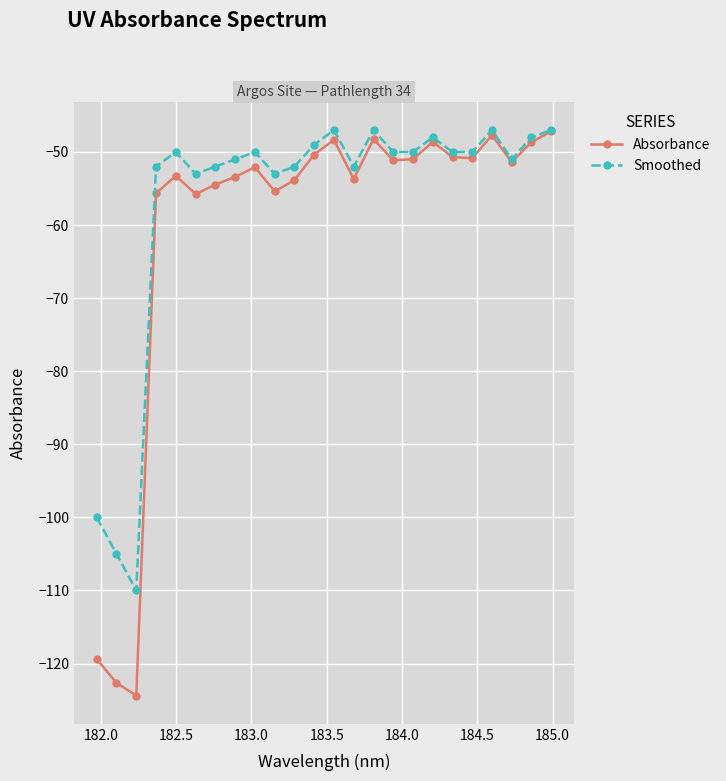

What is the value of the Smoothed point at the 16th from the left?

-50.0